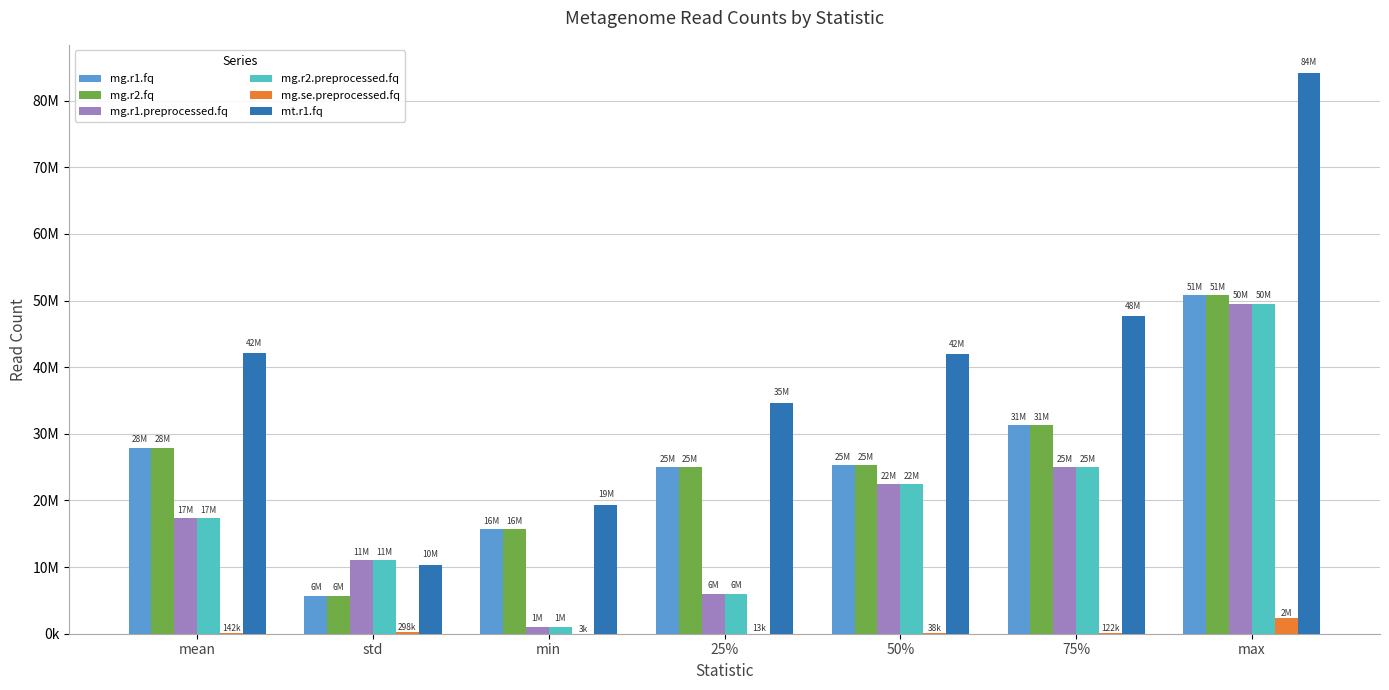

What are all the series names shown in the legend?

mg.r1.fq, mg.r2.fq, mg.r1.preprocessed.fq, mg.r2.preprocessed.fq, mg.se.preprocessed.fq, mt.r1.fq